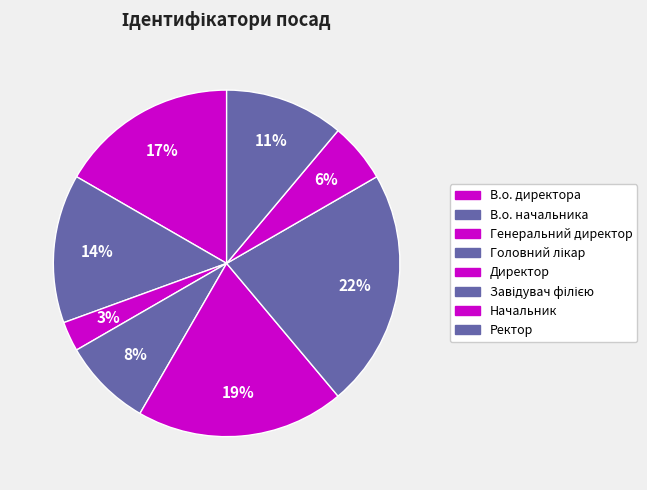

How many segments does this pie chart have?

8